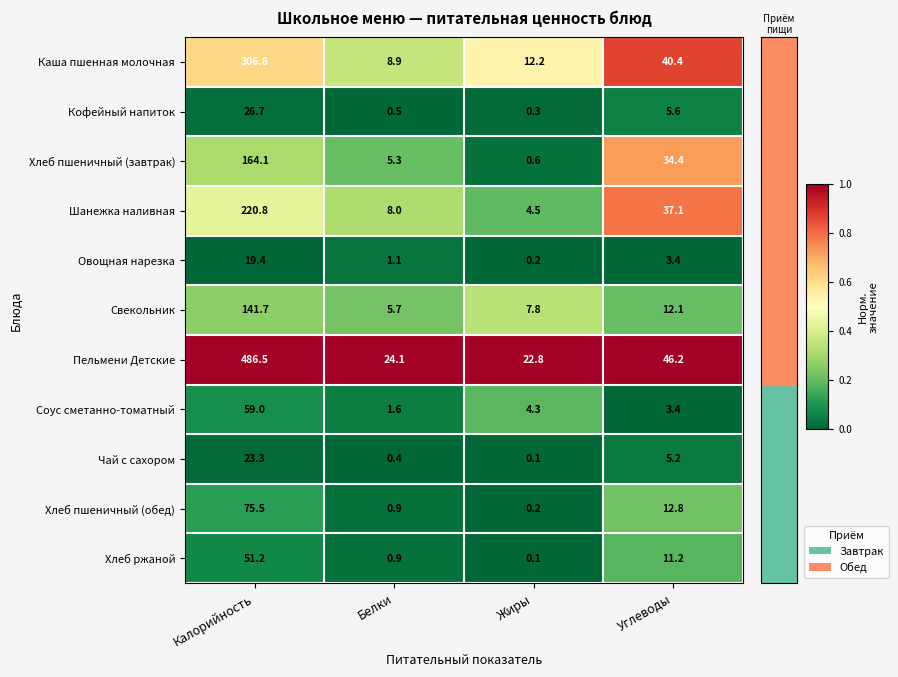

The Пельмени Детские series shows 24.1 at Белки. True or false?

True